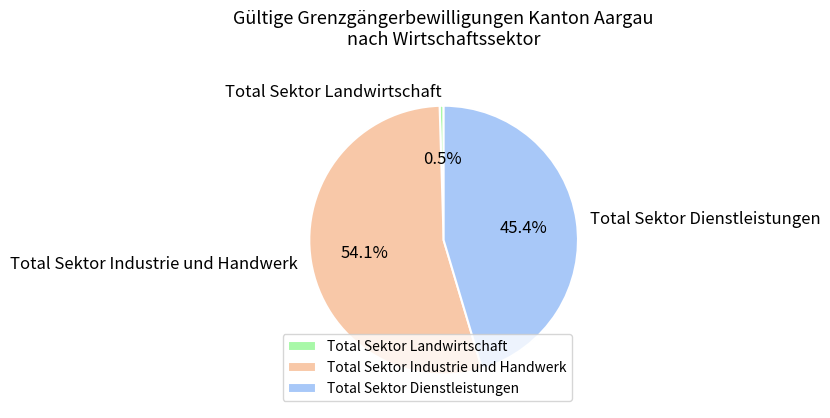

Which slice is the smallest?

Total Sektor Landwirtschaft